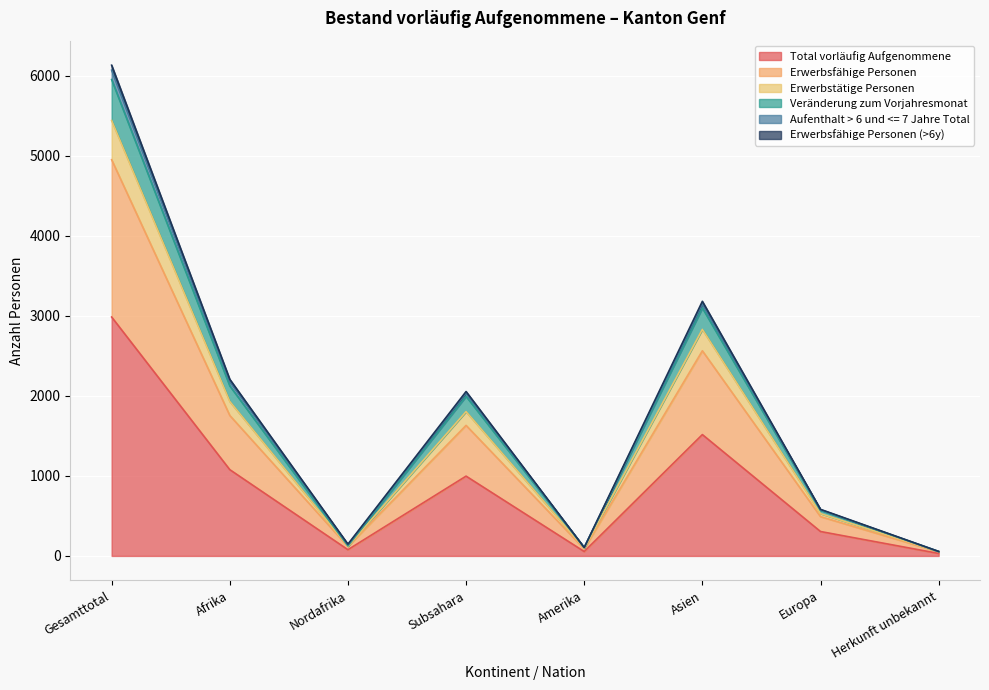

Reading left to right, what are all the values shown in this chart?

Total vorläufig Aufgenommene: Gesamttotal=2985	Afrika=1078	Nordafrika=78	Subsahara=997	Amerika=55	Asien=1516	Europa=305	Herkunft unbekannt=31
Erwerbsfähige Personen: Gesamttotal=5440	Afrika=1930	Nordafrika=121	Subsahara=1803	Amerika=97	Asien=2830	Europa=529	Herkunft unbekannt=54
Erwerbstätige Personen: Gesamttotal=5952	Afrika=2125	Nordafrika=125	Subsahara=1994	Amerika=104	Asien=3098	Europa=570	Herkunft unbekannt=55
Veränderung zum Vorjahresmonat: Gesamttotal=6069	Afrika=2181	Nordafrika=140	Subsahara=2035	Amerika=105	Asien=3149	Europa=578	Herkunft unbekannt=56
Aufenthalt > 6 und <= 7 Jahre Total: Gesamttotal=6131	Afrika=2207	Nordafrika=147	Subsahara=2054	Amerika=105	Asien=3181	Europa=582	Herkunft unbekannt=56
Erwerbsfähige Personen (>6y): Gesamttotal=4950	Afrika=1755	Nordafrika=118	Subsahara=1631	Amerika=89	Asien=2563	Europa=491	Herkunft unbekannt=52